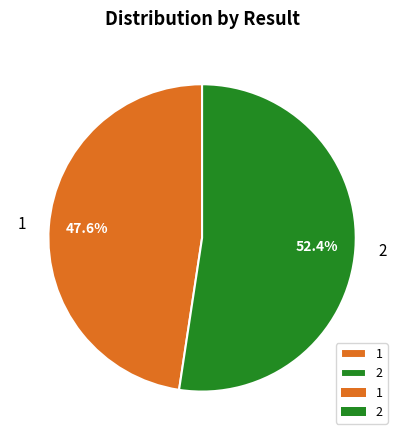

Is it true that 2 is 63% of the pie?

False